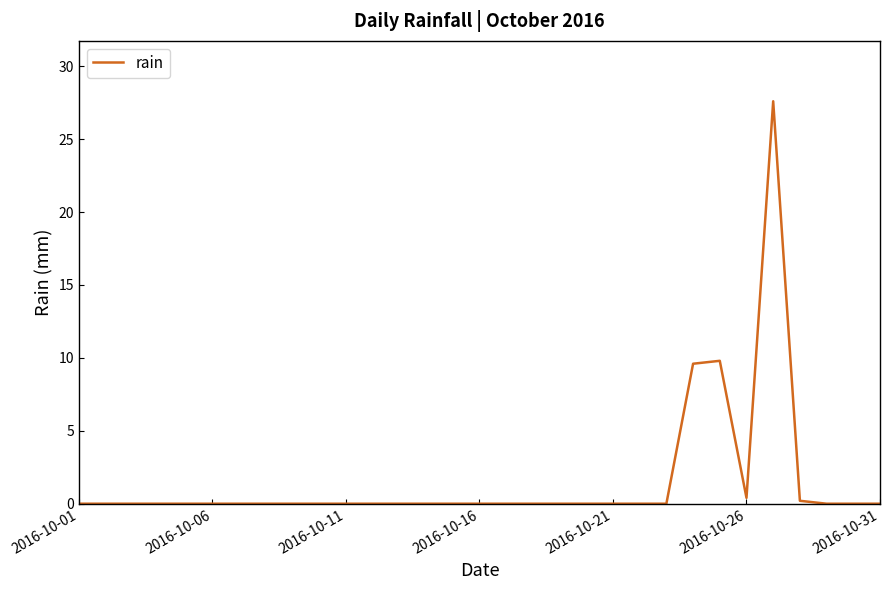

True or false: there are more than 0 points higher than both neighbors.

True